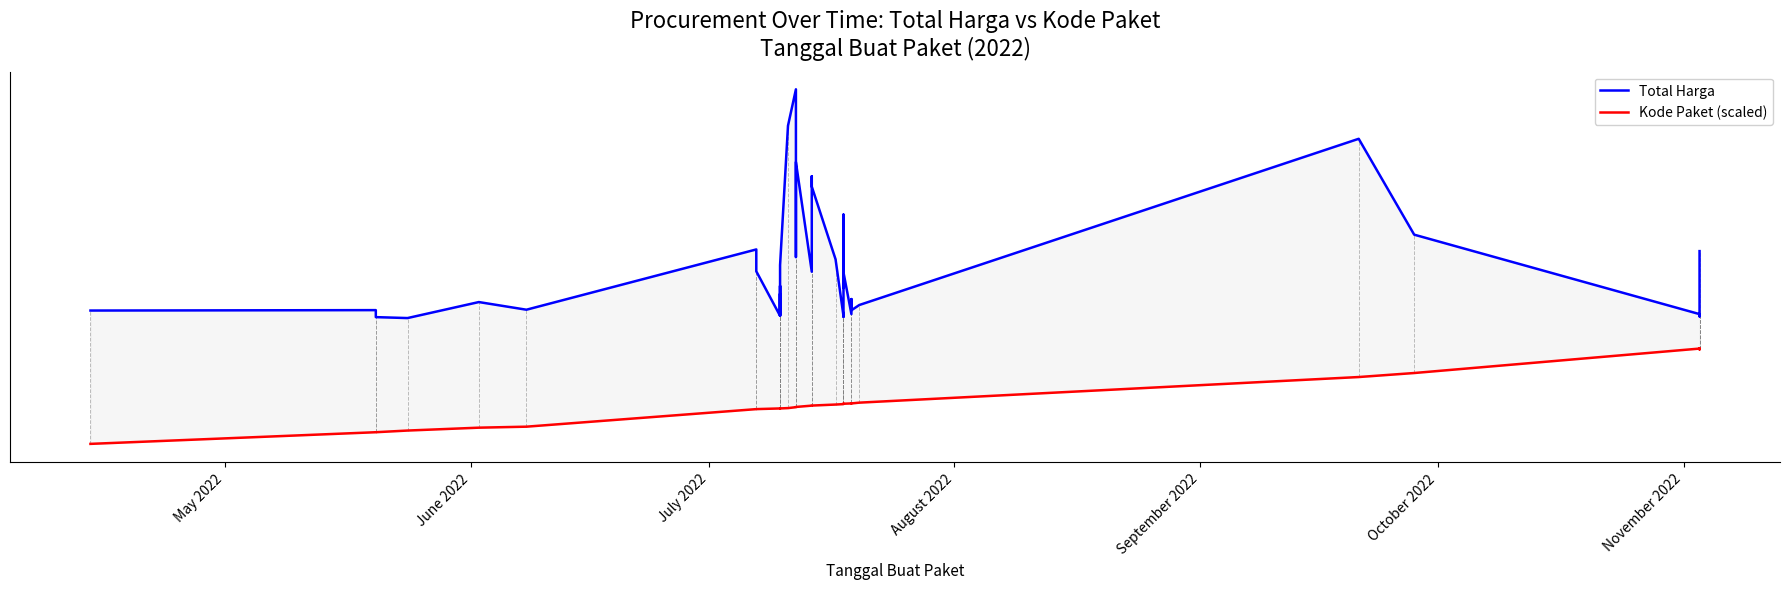

True or false: Kode Paket (scaled) and Total Harga intersect in this chart.

False